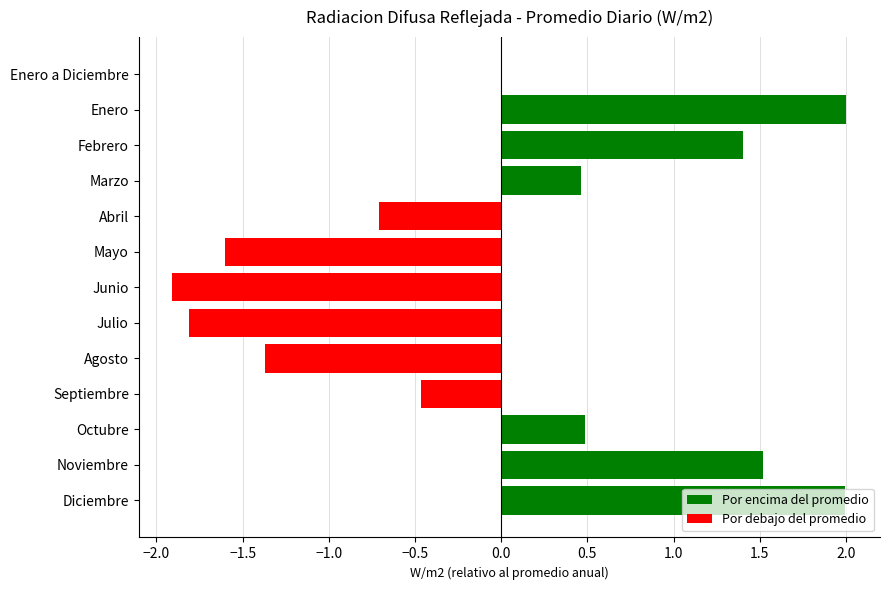

What is the greatest value displayed?

2.0